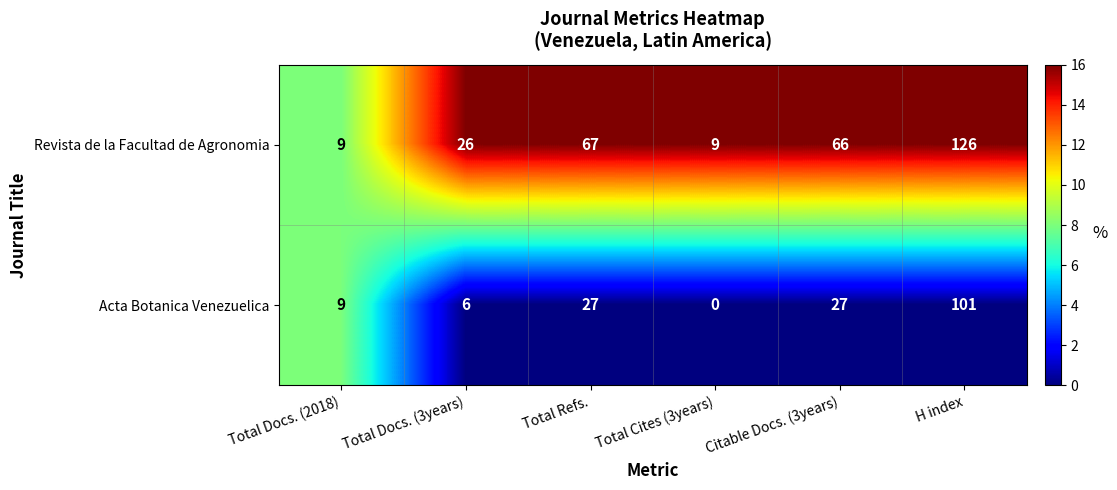

Rank the series by their maximum value, from lowest to highest.

Acta Botanica Venezuelica, Revista de la Facultad de Agronomia